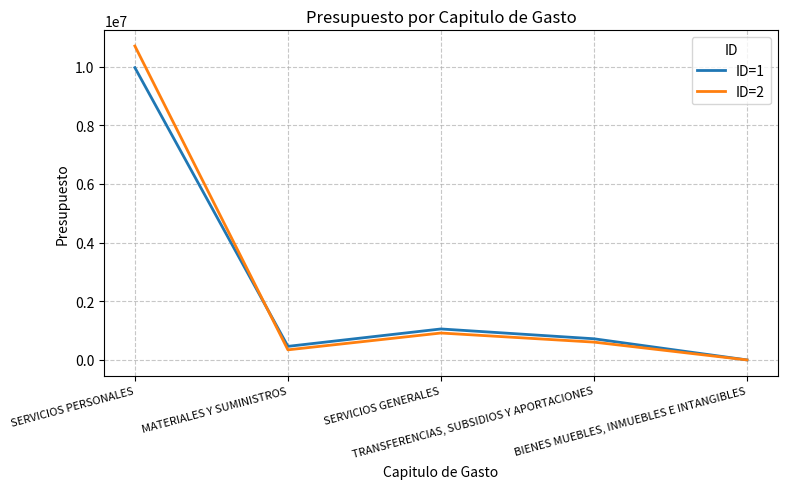

Where does the ID=2 series first go above 607000?

SERVICIOS PERSONALES